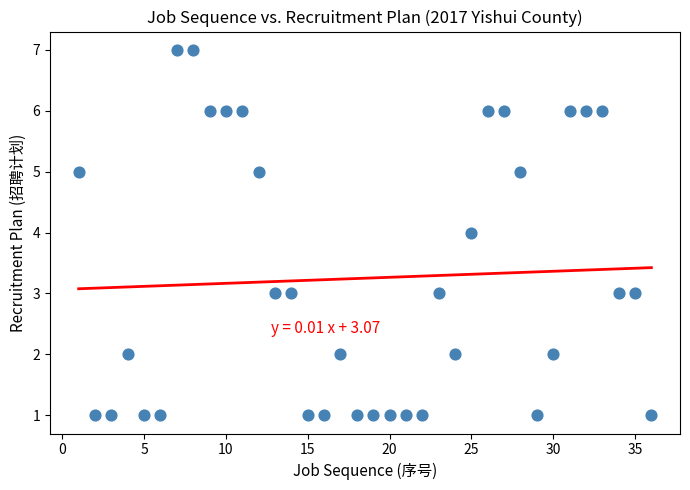

What is the range of Y values (max minus min)?

6